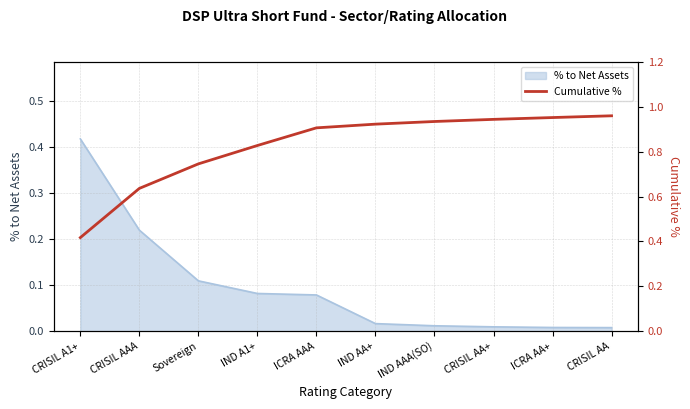

True or false: % to Net Assets has a value of 0.0 at ICRA AAA.

False